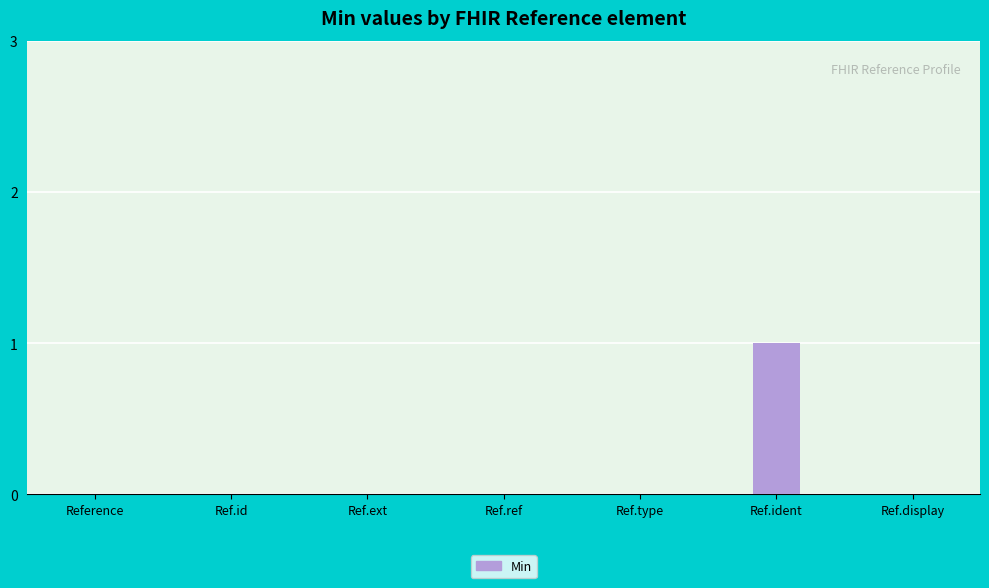

What is the approximate value at Ref.ident?

1